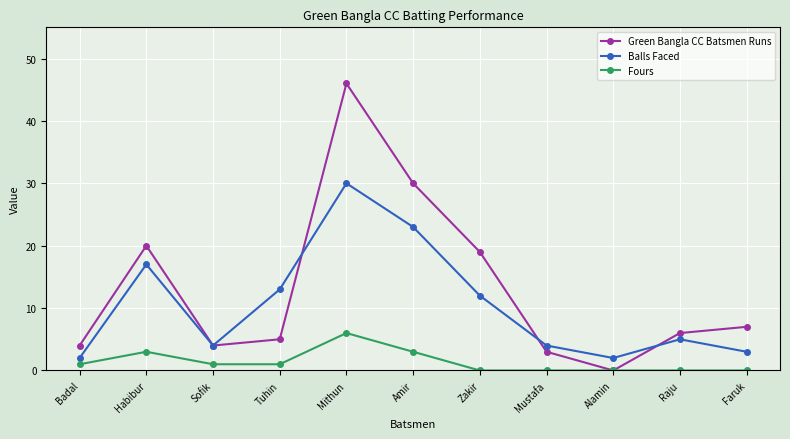

What position from the left is Badal?

1